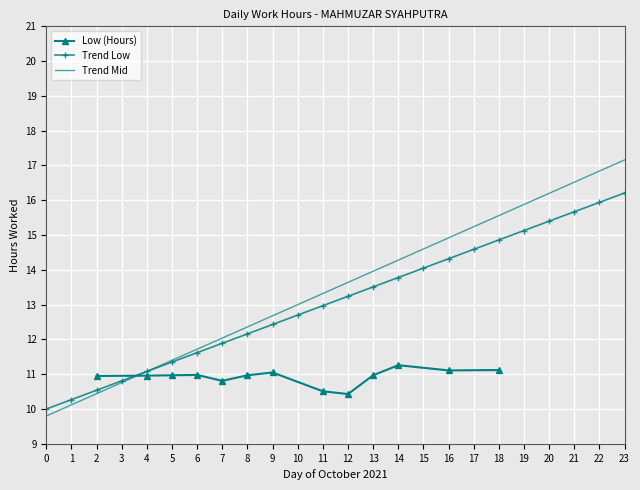

What is the greatest value displayed?

11.3